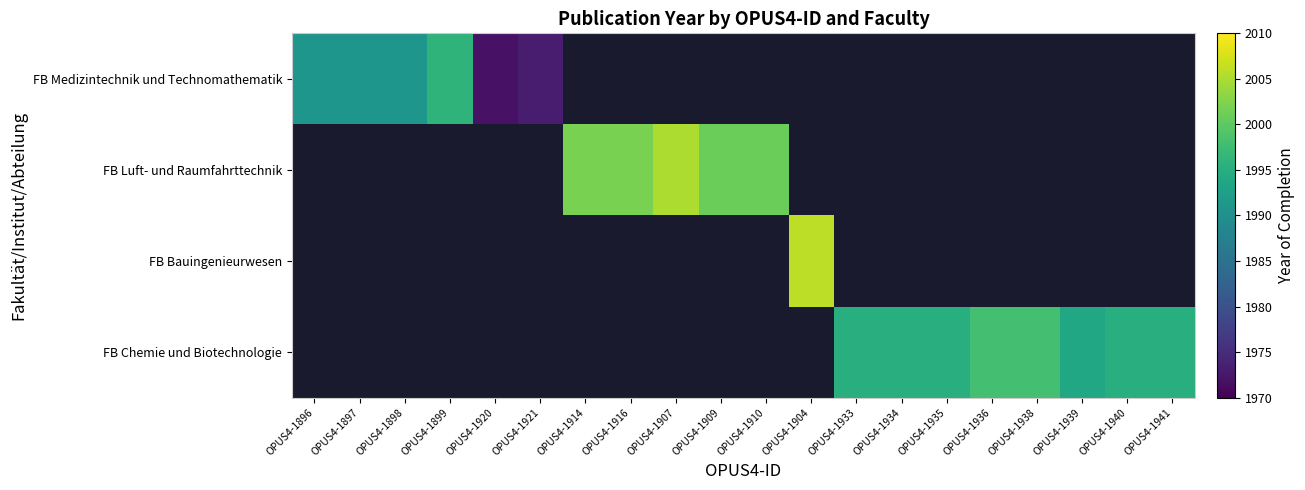

How many distinct data groups are displayed?

4